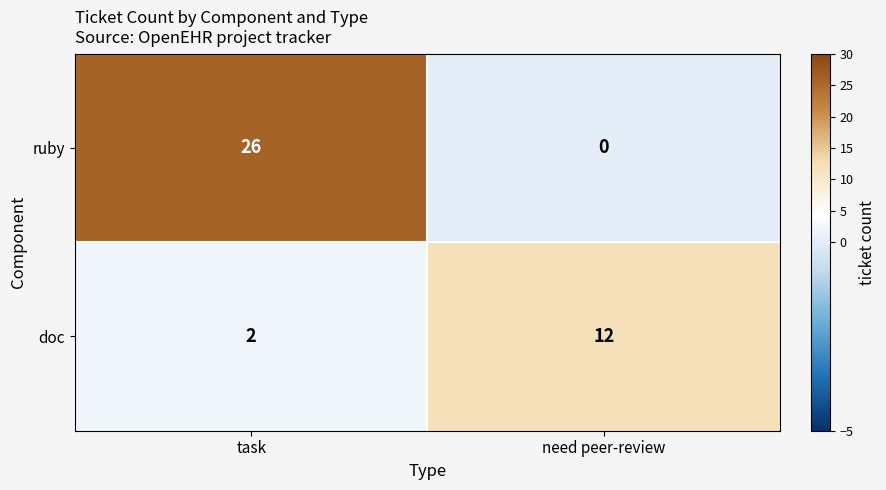

What is the sum of the ruby values at task and need peer-review?

26